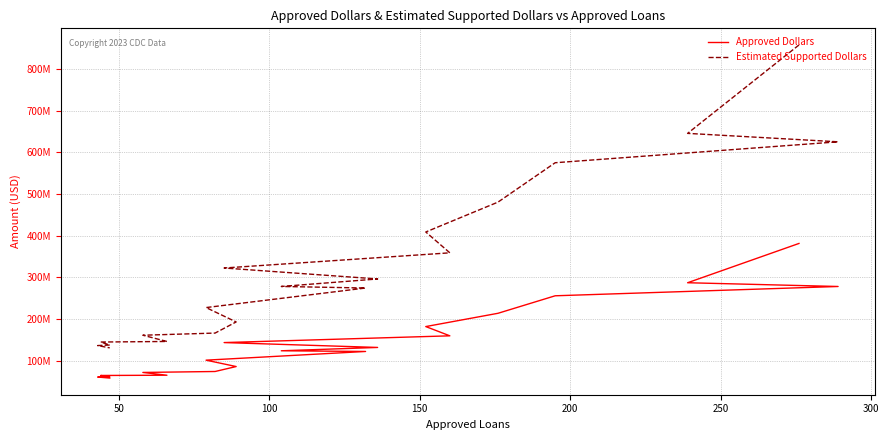

What is the greatest value displayed?

857308500